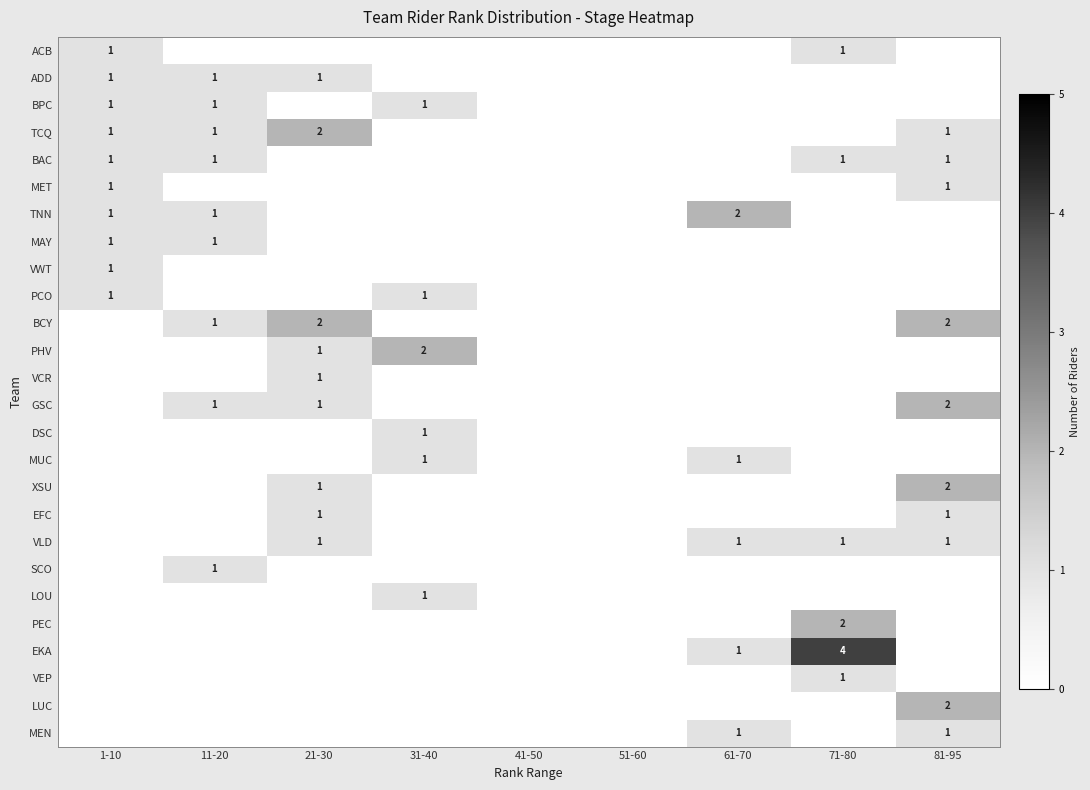

The value of BPC at 31-40 is 1. True or false?

True